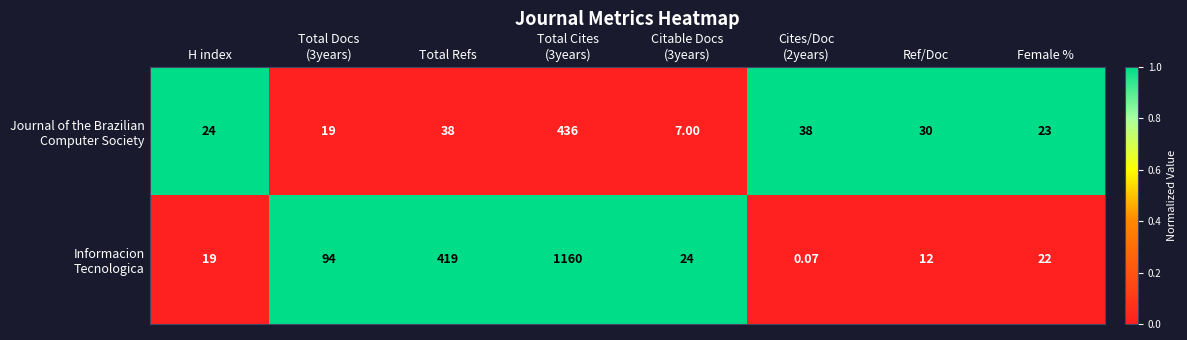

Count the number of data series in this chart.

2